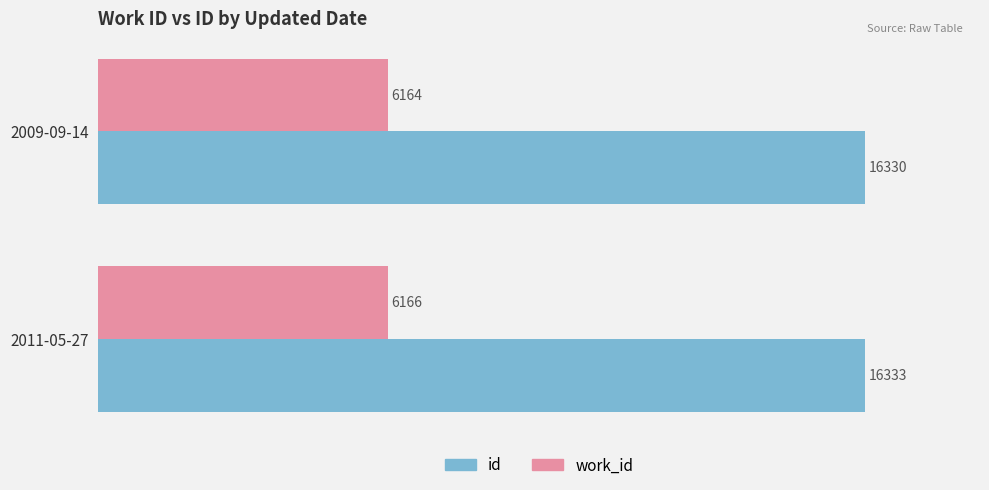

Rank the series by their maximum value, from lowest to highest.

work_id, id